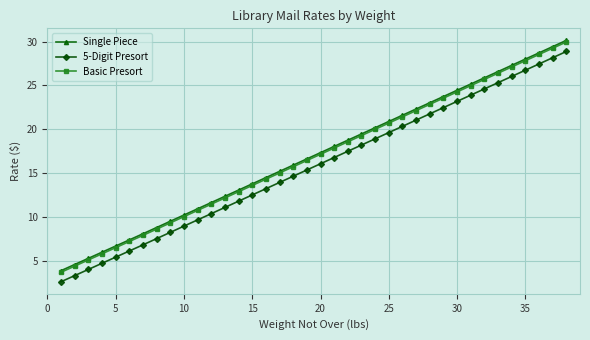

What is the value of the 5-Digit Presort point at the 23rd from the left?

18.2